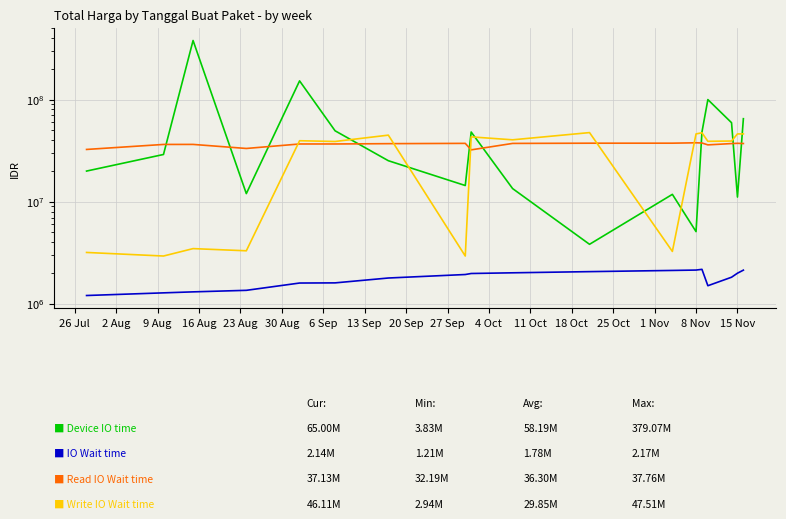

How many values in the Device IO time series exceed 29000000?

8